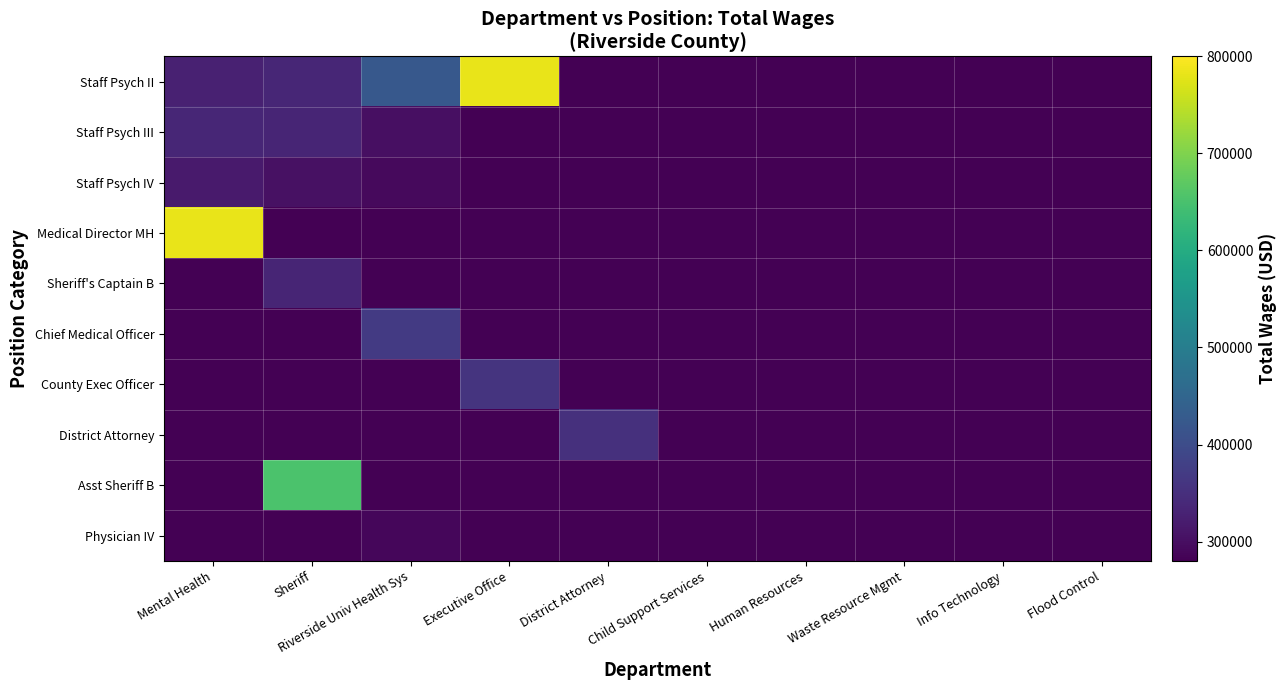

How many distinct data groups are displayed?

10